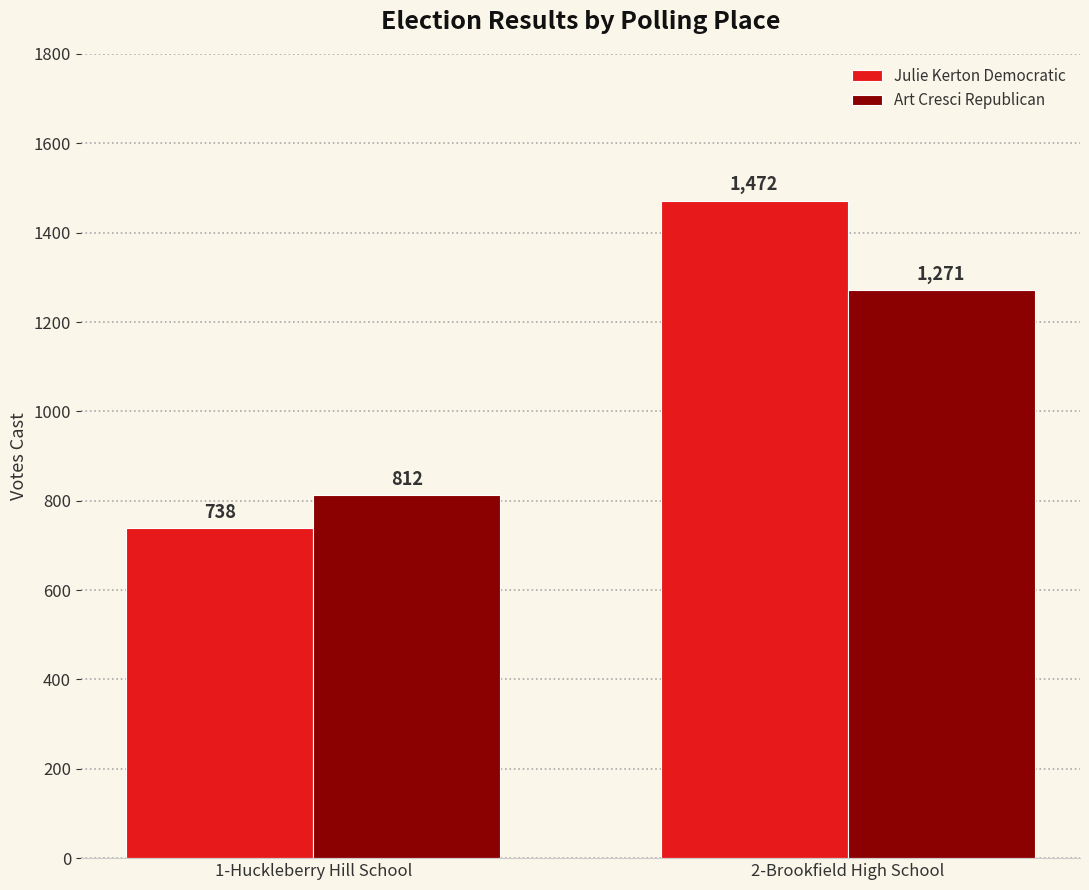

At which category is the sum across all series the highest?

2-Brookfield High School